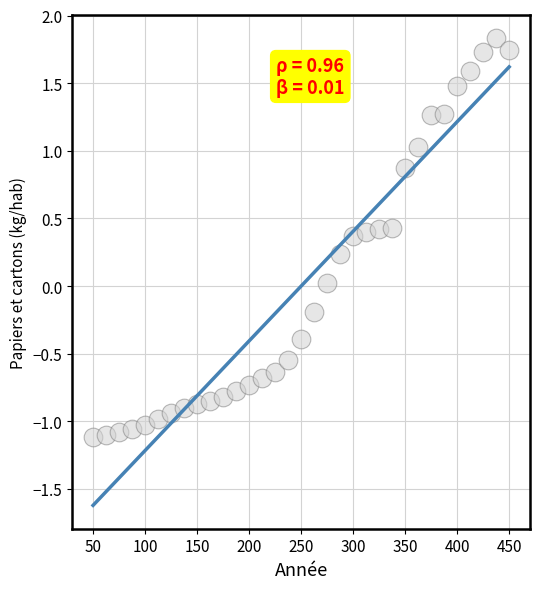

What is the range of Y values (max minus min)?

3.0